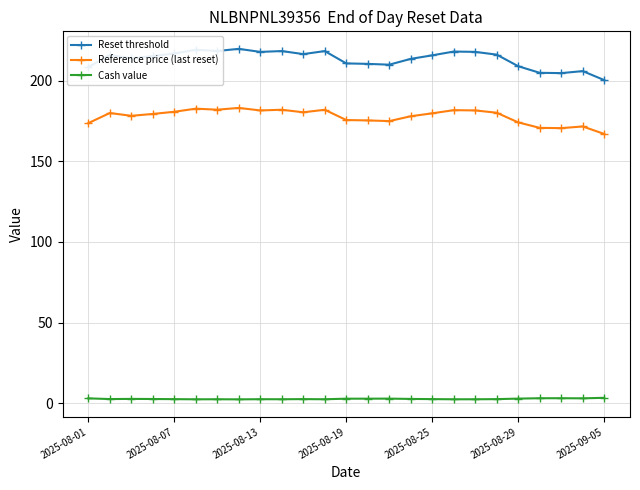

Which series has the largest range (max minus min)?

Reset threshold